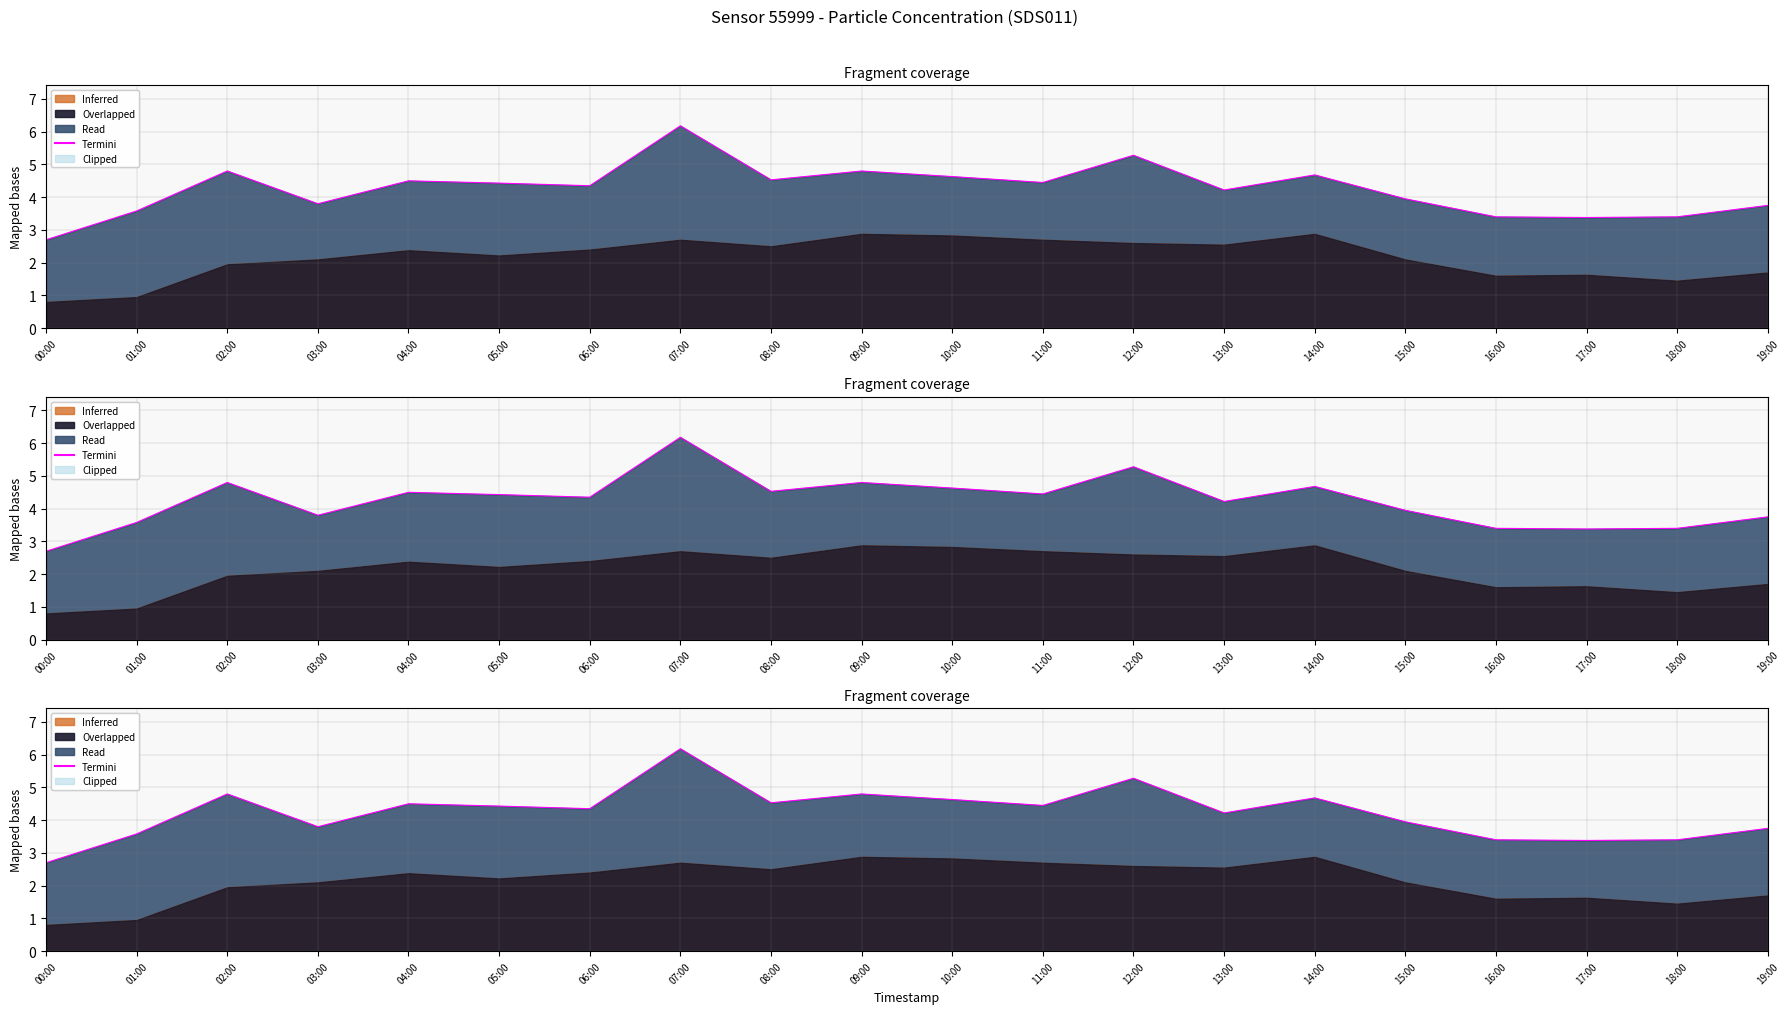

Does the chart have visible grid lines?

Yes